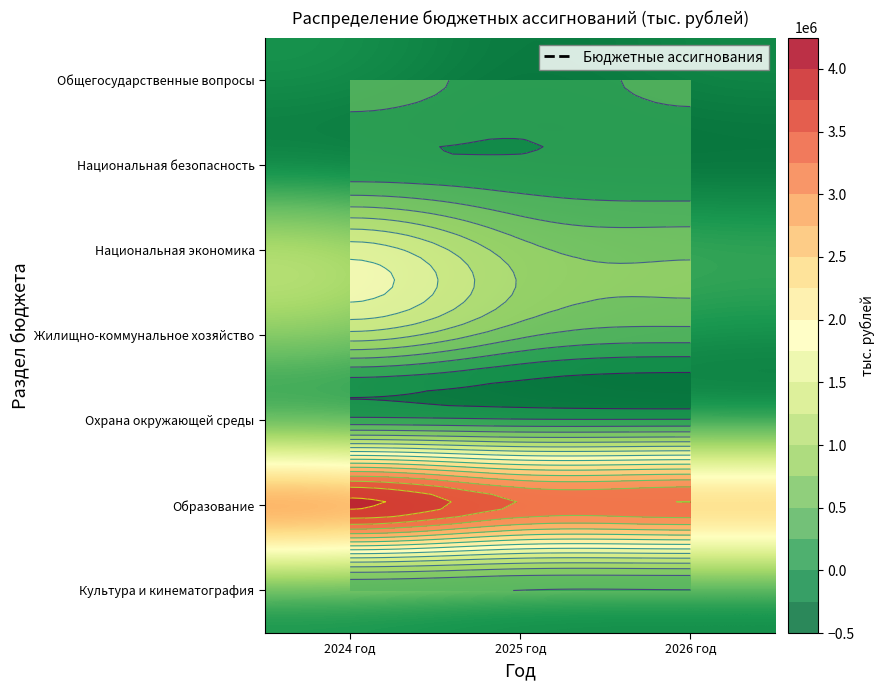

What is the total value across all series at 2026 год?

5201528.5